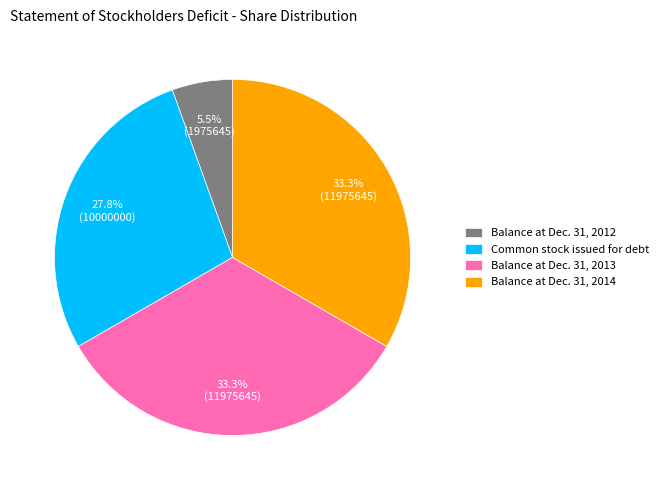

Is there a majority slice in this chart?

No